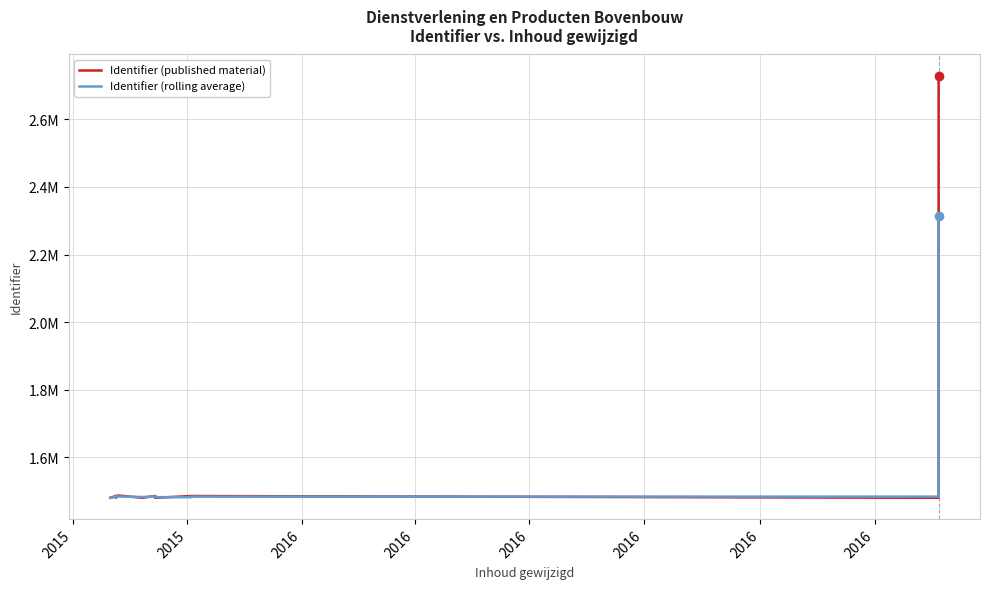

Between which two adjacent categories do Identifier (published material) and Identifier (rolling average) first intersect?

2016 and 2016